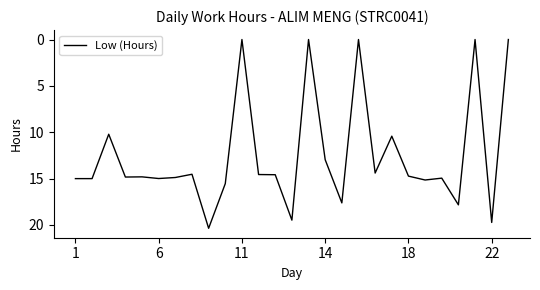

How many distinct data groups are displayed?

1